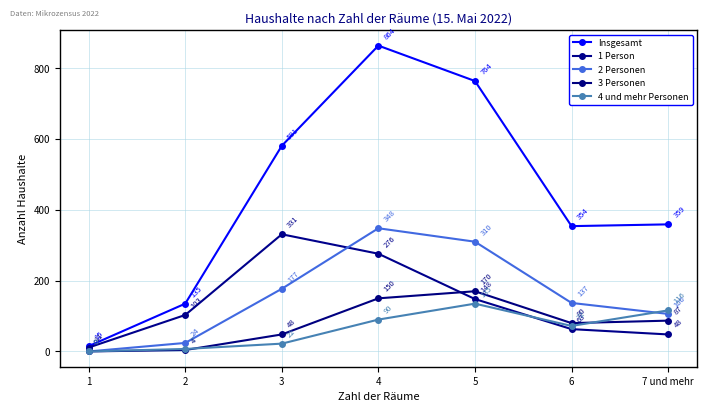

Which series has the largest total across all categories?

Insgesamt